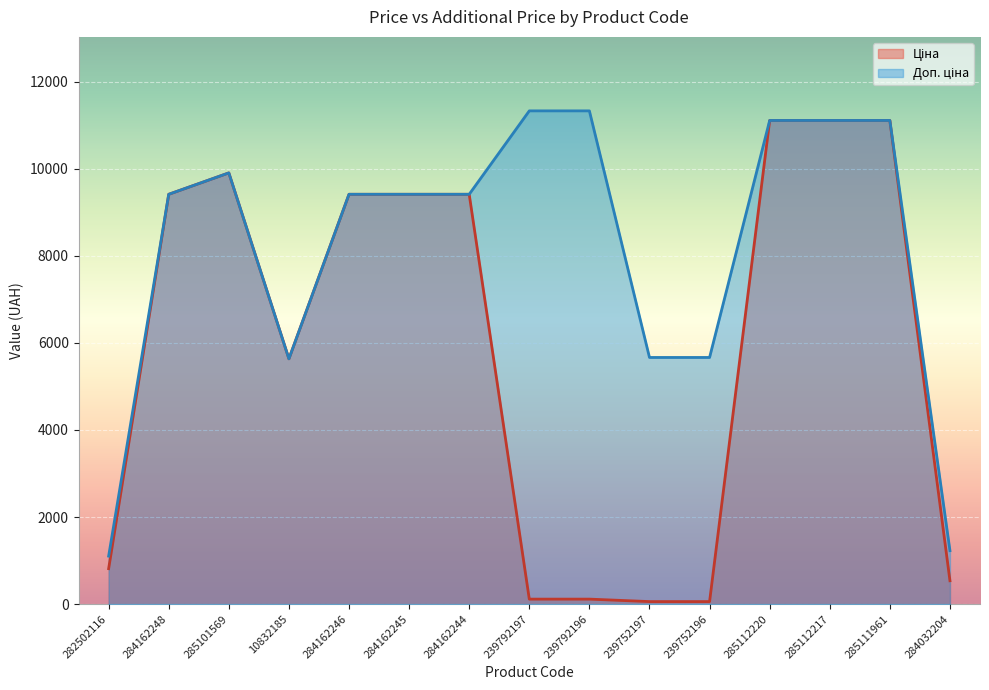

Rank the series by their maximum value, from lowest to highest.

Ціна, Доп. ціна